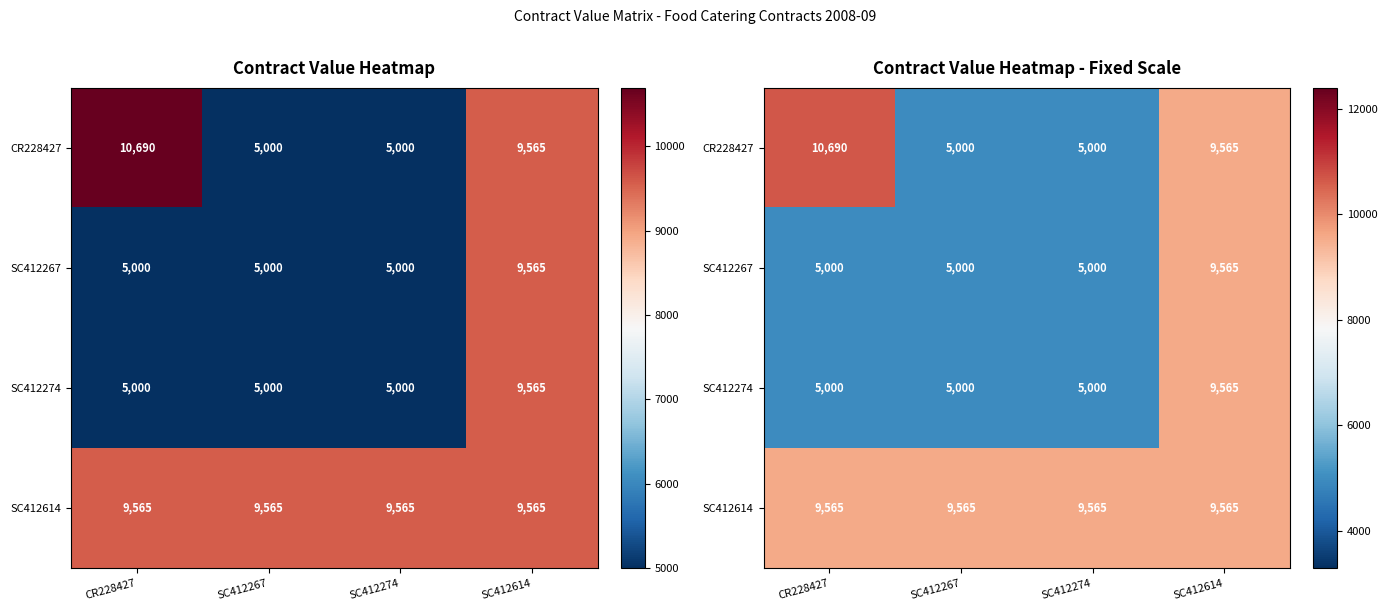

Rank the series by their maximum value, from lowest to highest.

SC412267, SC412274, SC412614, CR228427